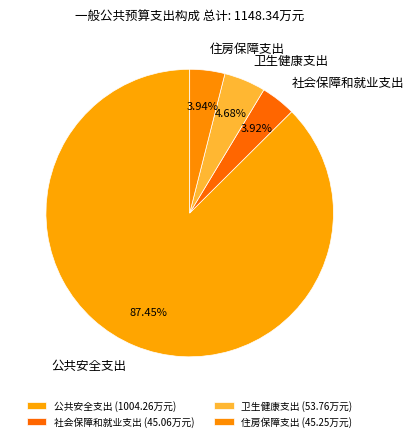

True or false: 卫生健康支出 accounts for 5% of the total.

True